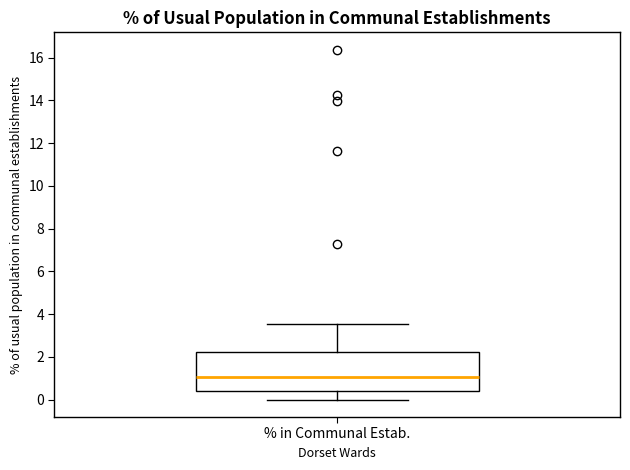

Read this box plot against the y-axis: the position of the median line, the range covered by the box, and the ends of both whiskers. The values are not printed on the chart, so give them approximately, as read against the axis.

median 1.0, box 0.4 to 2.2, whiskers 0.0 to 3.6